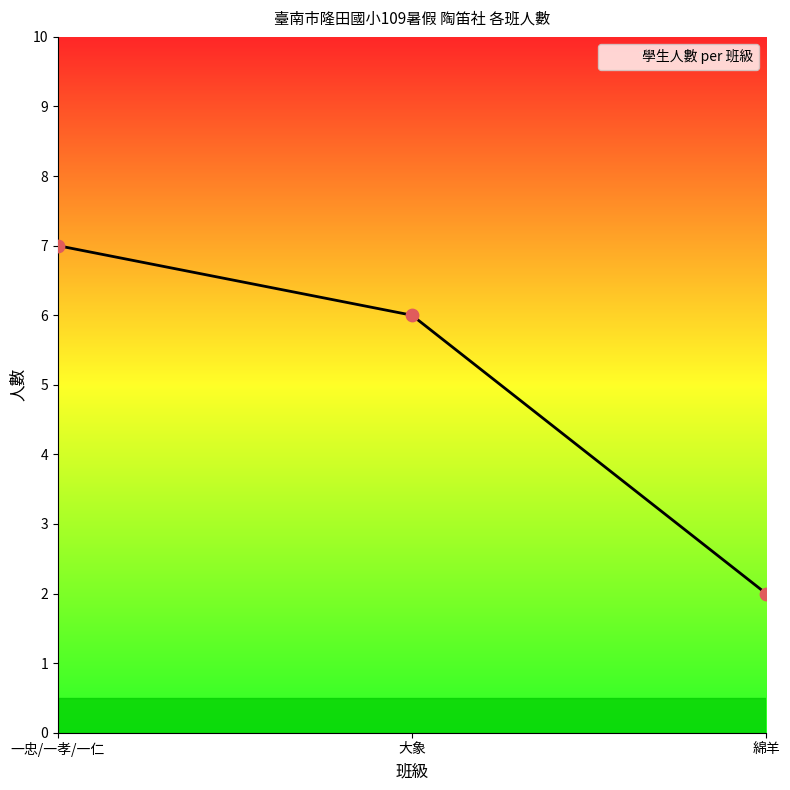

Between 綿羊 and 大象, which is larger?

大象